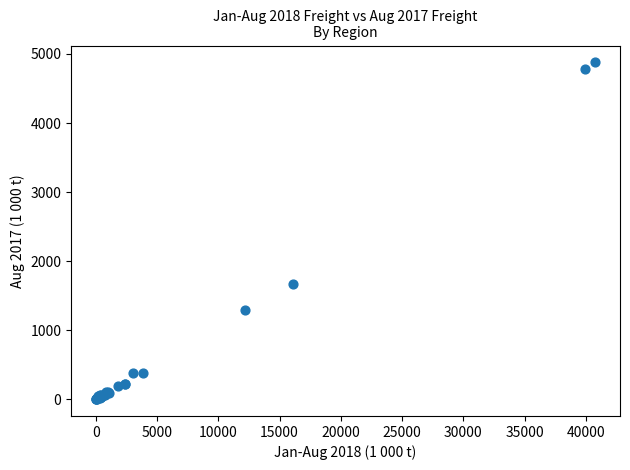

What Y value in the scatter plot is closest to 2439?

1670.3